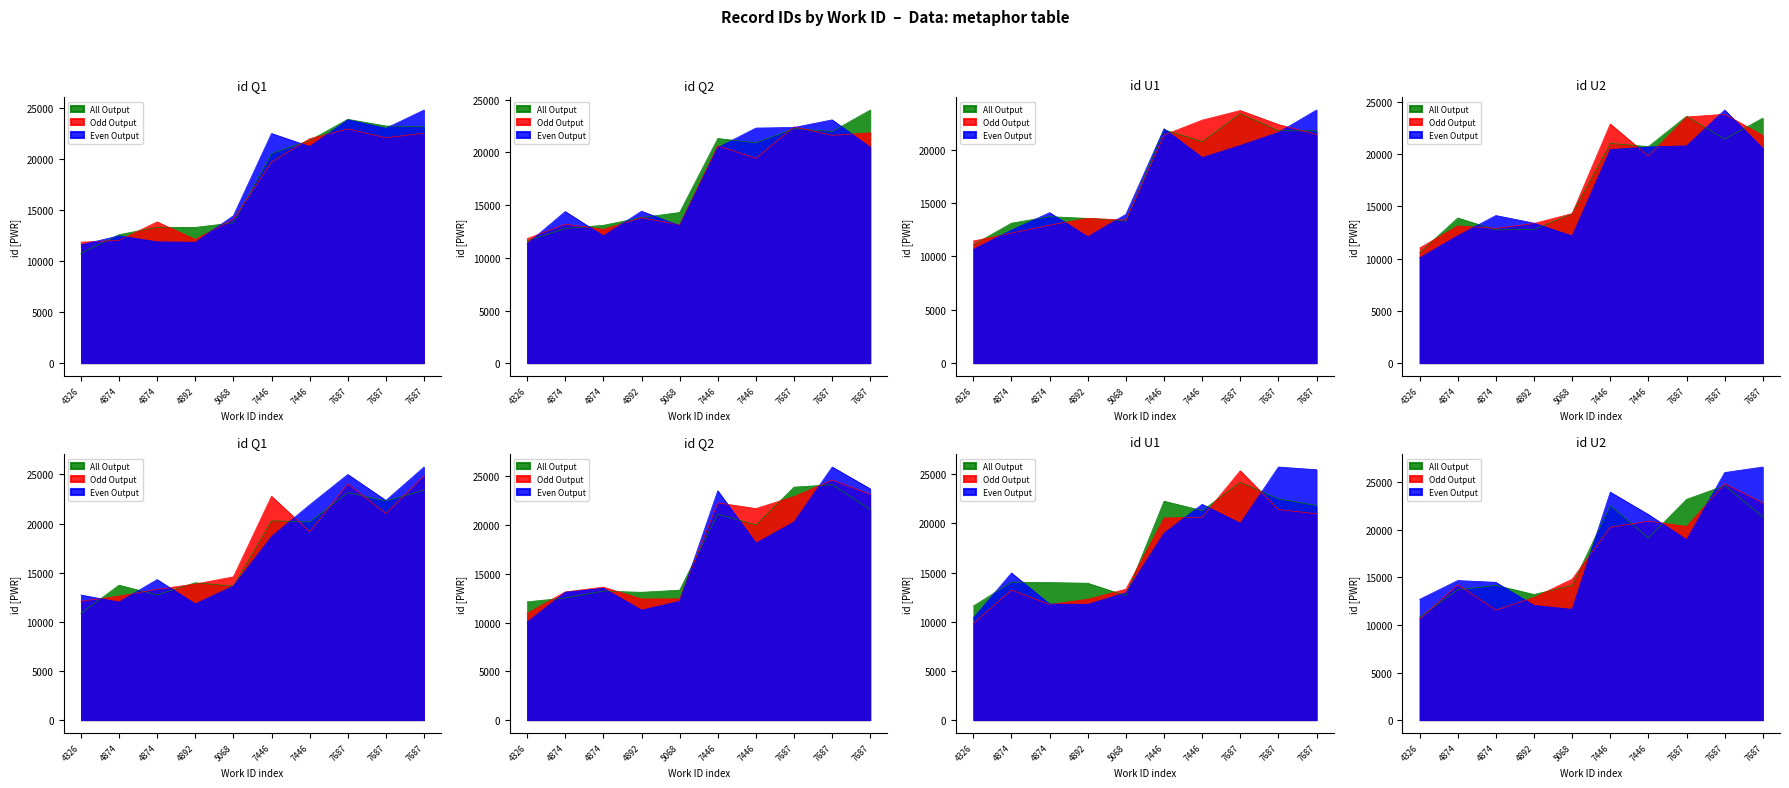

What is the difference between the maximum and minimum values in the Odd Output series?

10607.4